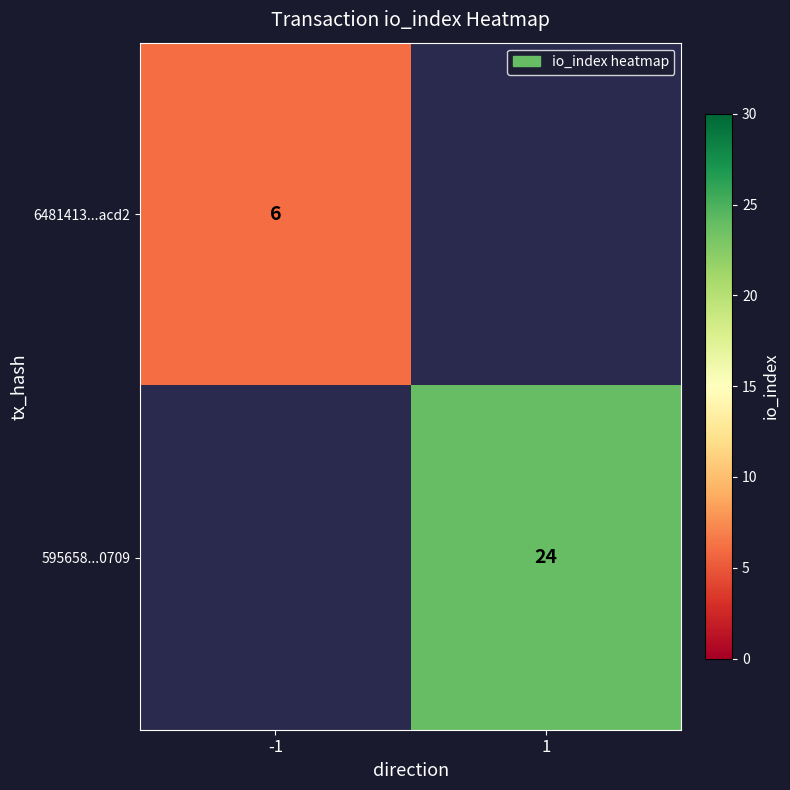

Between -1 and 1, which is larger?

1